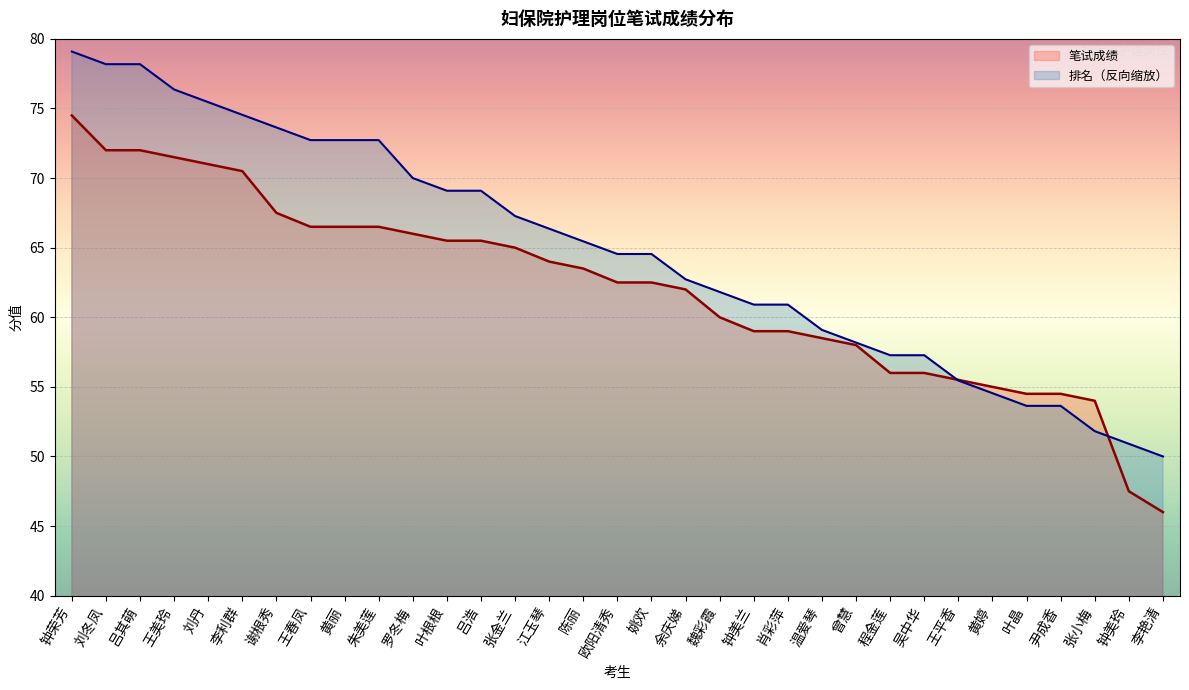

Reading right to left, what are all the values shown in this chart?

笔试成绩: 46.0	47.5	54.0	54.5	54.5	55.0	55.5	56.0	56.0	58.0	58.5	59.0	59.0	60.0	62.0	62.5	62.5	63.5	64.0	65.0	65.5	65.5	66.0	66.5	66.5	66.5	67.5	70.5	71.0	71.5	72.0	72.0	74.5
排名: 50.0	50.9	51.8	53.6	53.6	54.5	55.5	57.3	57.3	58.2	59.1	60.9	60.9	61.8	62.7	64.5	64.5	65.5	66.4	67.3	69.1	69.1	70.0	72.7	72.7	72.7	73.6	74.5	75.5	76.4	78.2	78.2	79.1